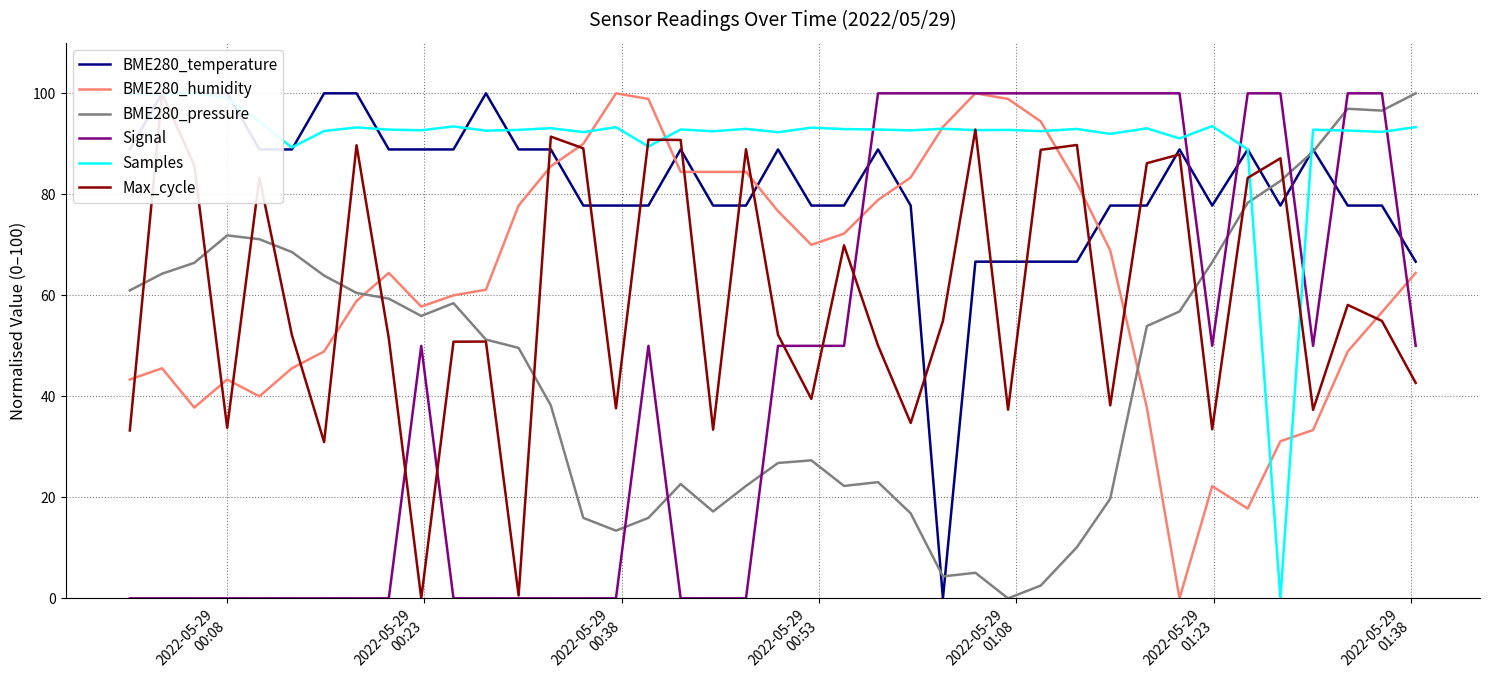

How many times do BME280_pressure and Signal cross each other?

8